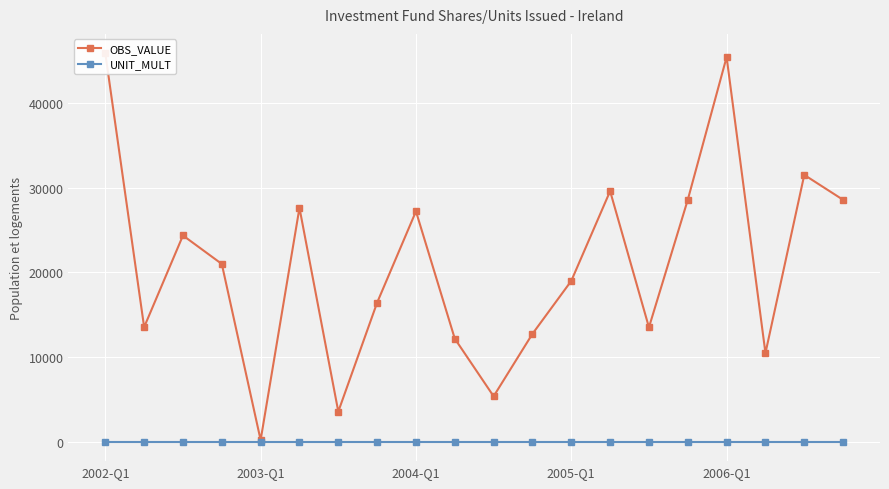

The OBS_VALUE series shows 48547 at 19. True or false?

False